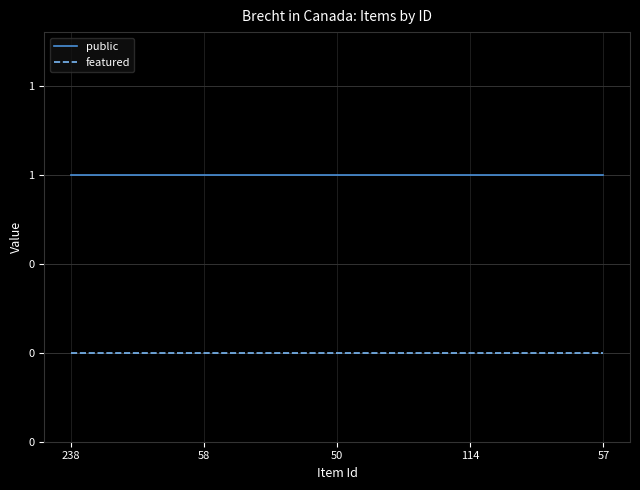

What is the total value across all series at 58?

1